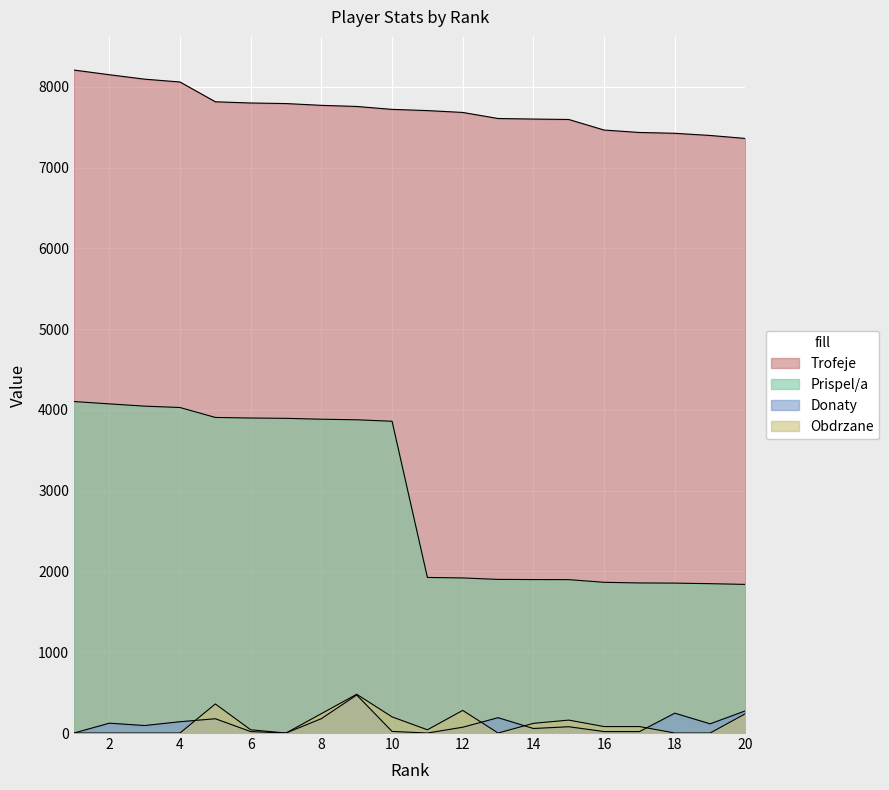

True or false: Donaty and Obdrzane intersect in this chart.

True